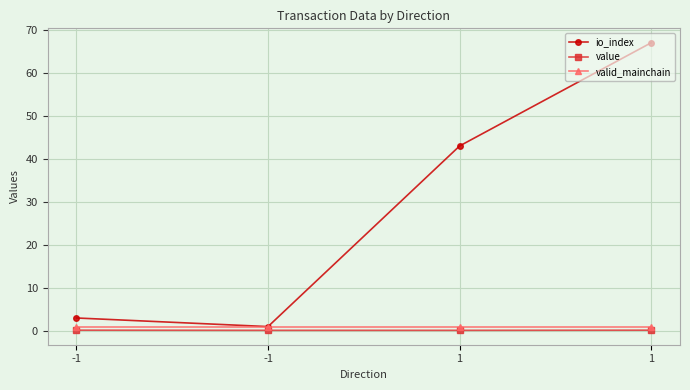

How many lines are shown in the chart?

3